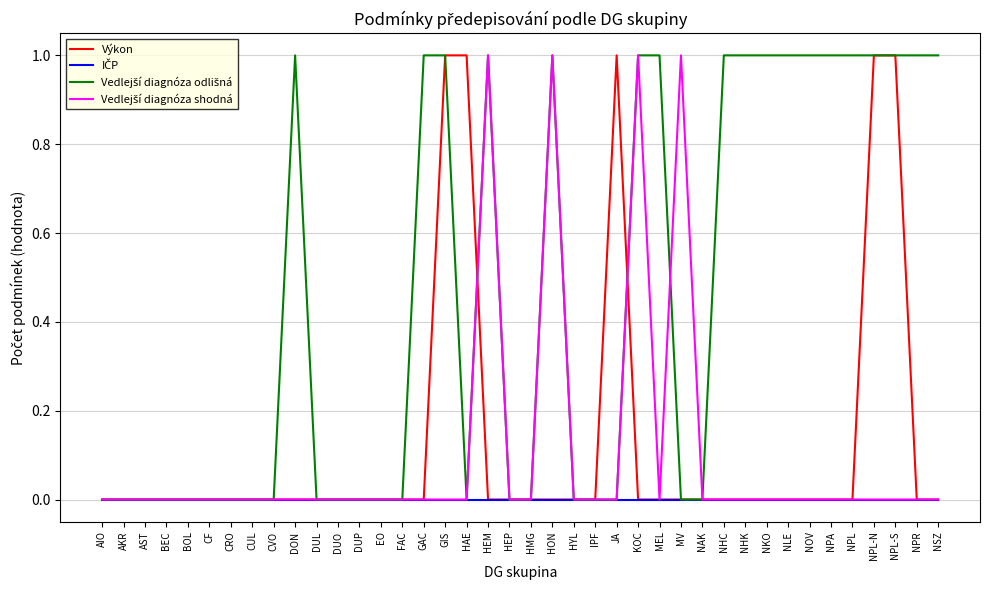

Does the chart display data point markers on the line(s)?

No